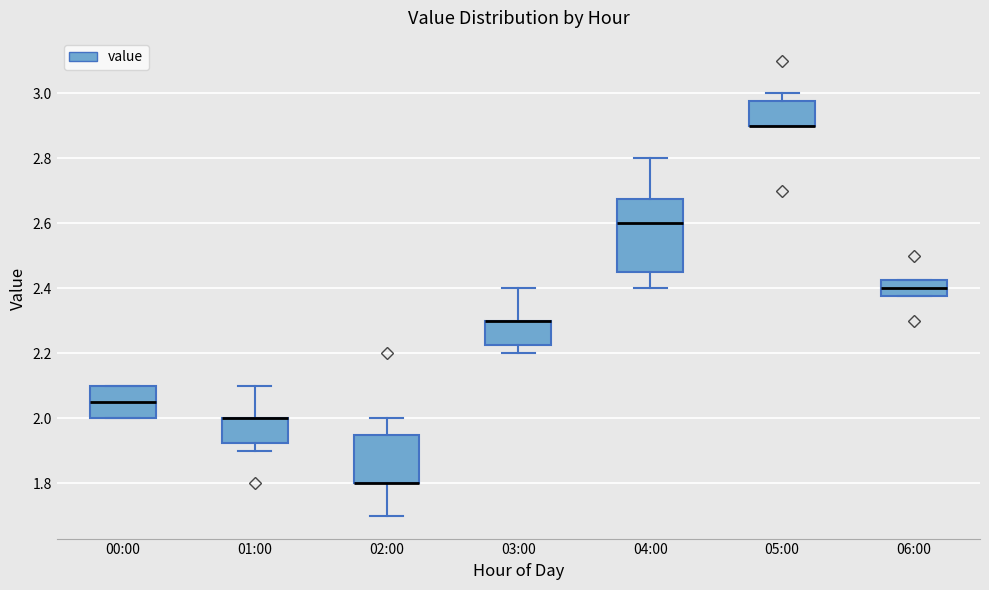

Reading left to right, transcribe this box plot: for each box, give where its median line is, the range the box spans, and where its two whiskers end, as read against the y-axis. The values are not printed on the chart, so give them approximately, as read against the axis.

00:00: median 2.06, box 2.00 to 2.10, whiskers 2.00 to 2.10
01:00: median 2.00 (drawn on the box's upper edge), box 1.92 to 2.00, whiskers 1.90 to 2.10
02:00: median 1.80 (drawn on the box's lower edge), box 1.80 to 1.96, whiskers 1.70 to 2.00
03:00: median 2.30 (drawn on the box's upper edge), box 2.22 to 2.30, whiskers 2.20 to 2.40
04:00: median 2.60, box 2.46 to 2.68, whiskers 2.40 to 2.80
05:00: median 2.90 (drawn on the box's lower edge), box 2.90 to 2.98, whiskers 2.90 to 3.00
06:00: median 2.40, box 2.38 to 2.42, whiskers 2.38 to 2.42